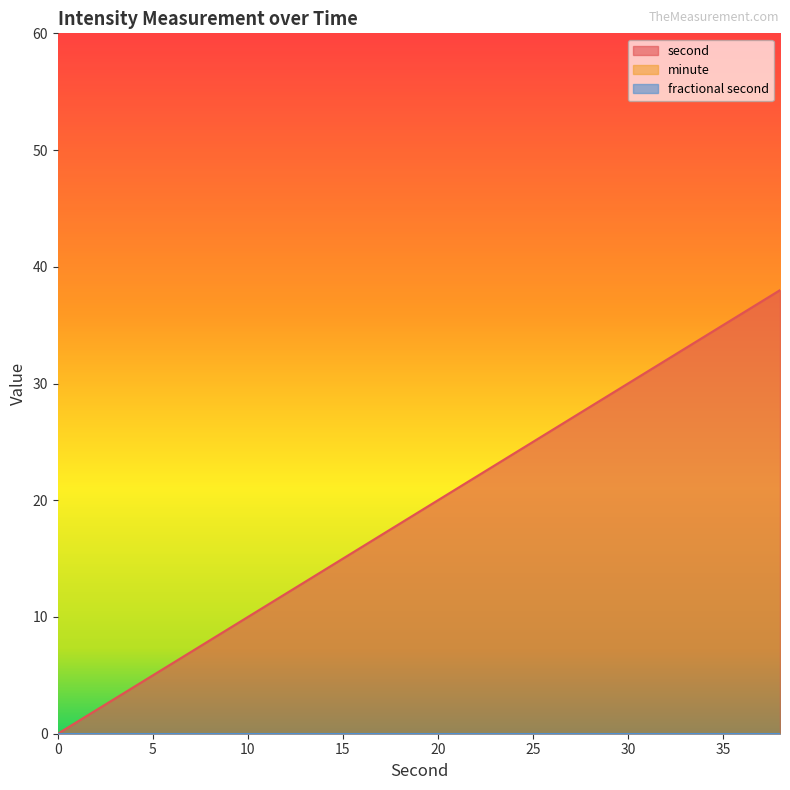

Rank the categories by fractional second value from highest to lowest.

0, 2, 4, 6, 8, 10, 12, 14, 16, 18, 20, 22, 24, 26, 28, 30, 32, 34, 36, 38